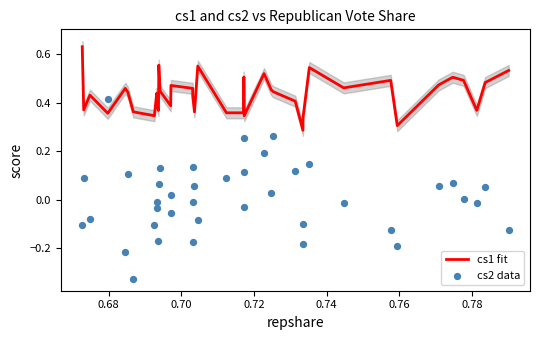

At which category is the sum across all series the highest?

0.72